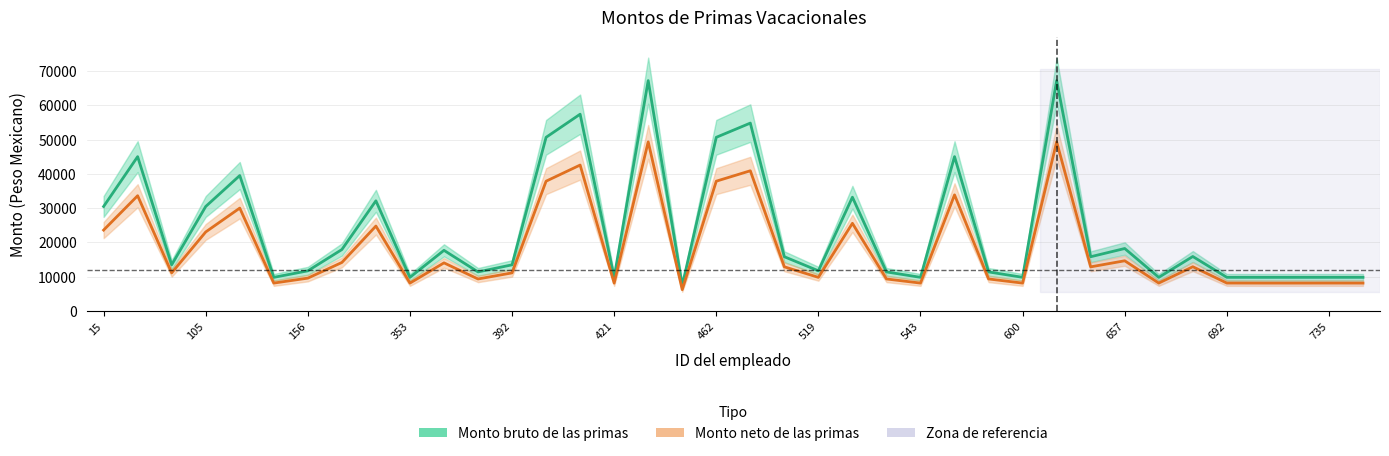

True or false: Monto neto de las primas and Monto bruto de las primas cross at least once.

False